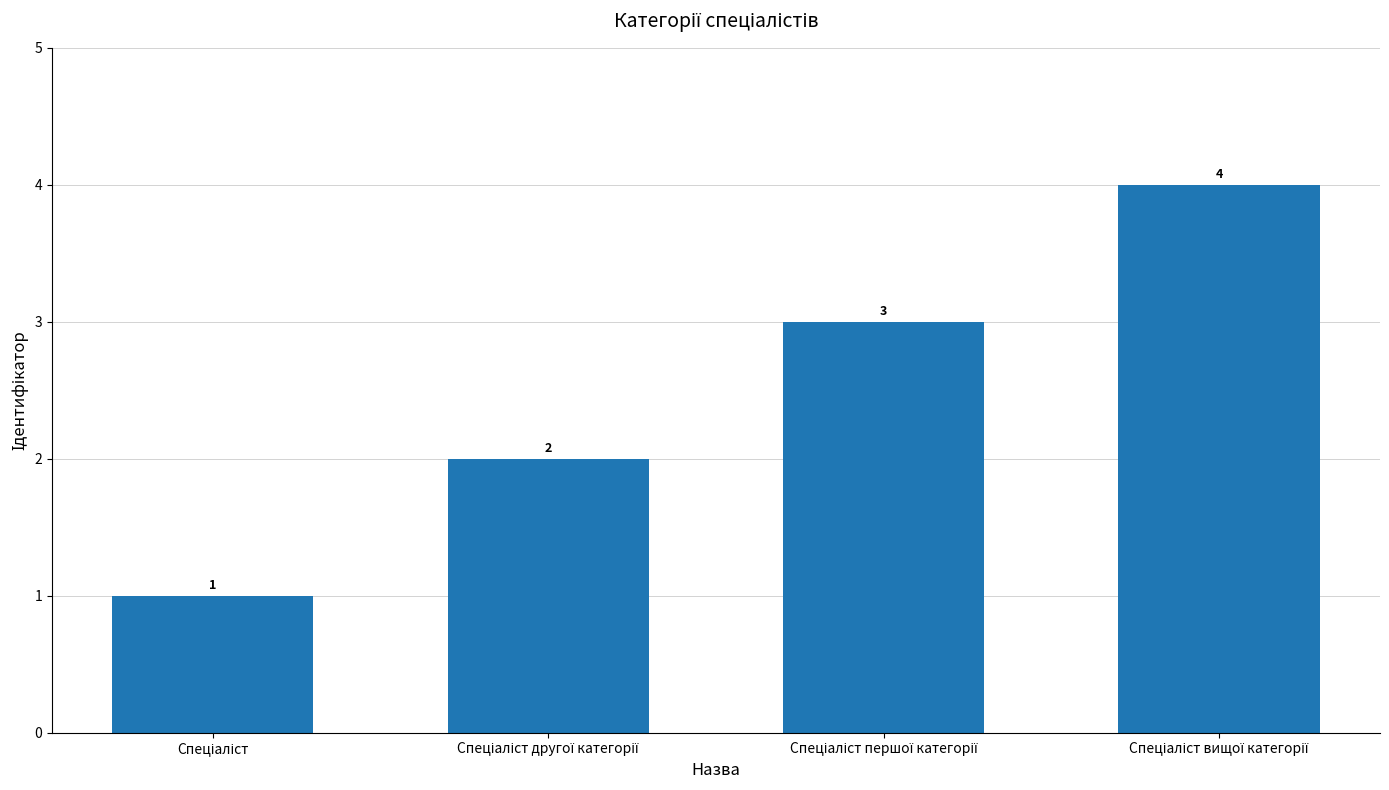

What is the maximum value shown in the chart?

4